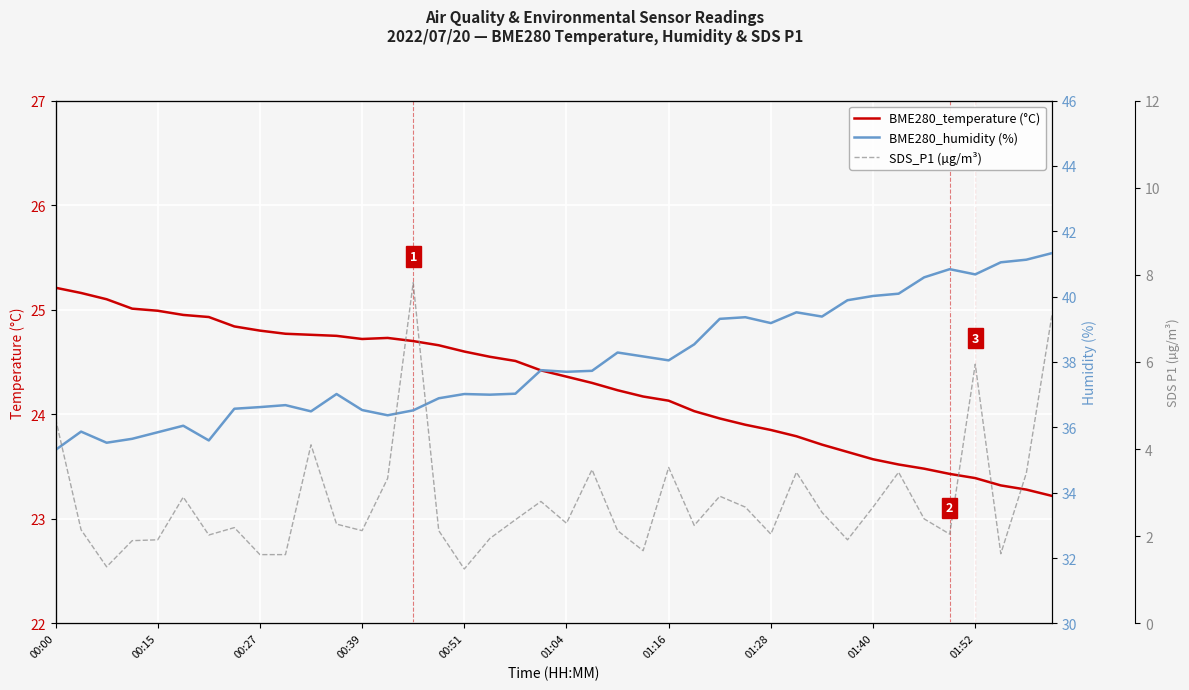

What is the minimum value for BME280_temperature (°C)?

23.2